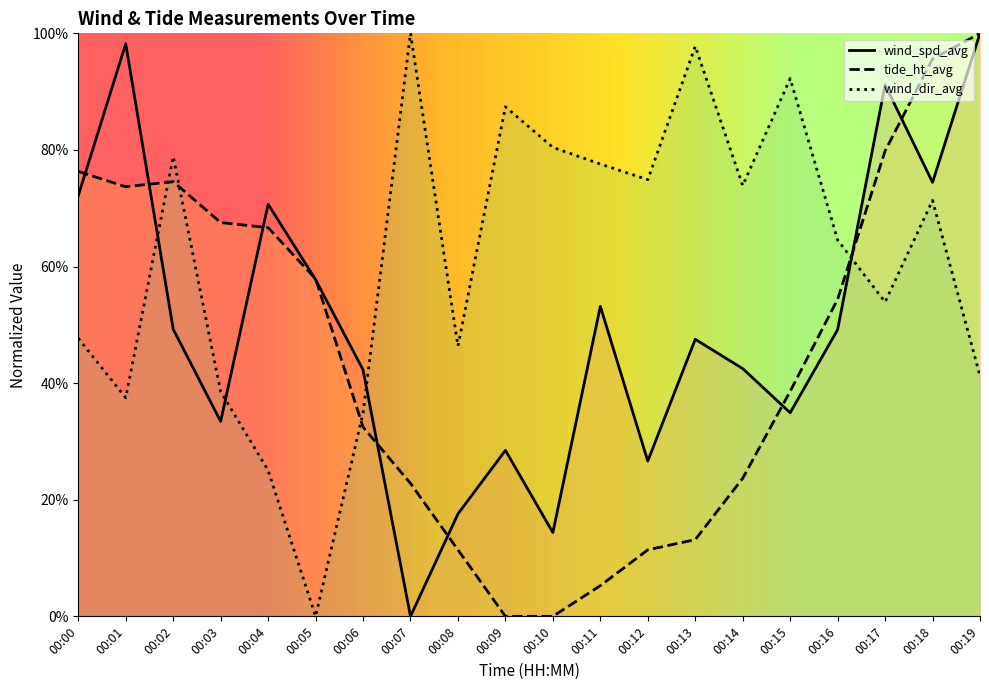

Where is wind_spd_avg nearest to the value 50?

00:02